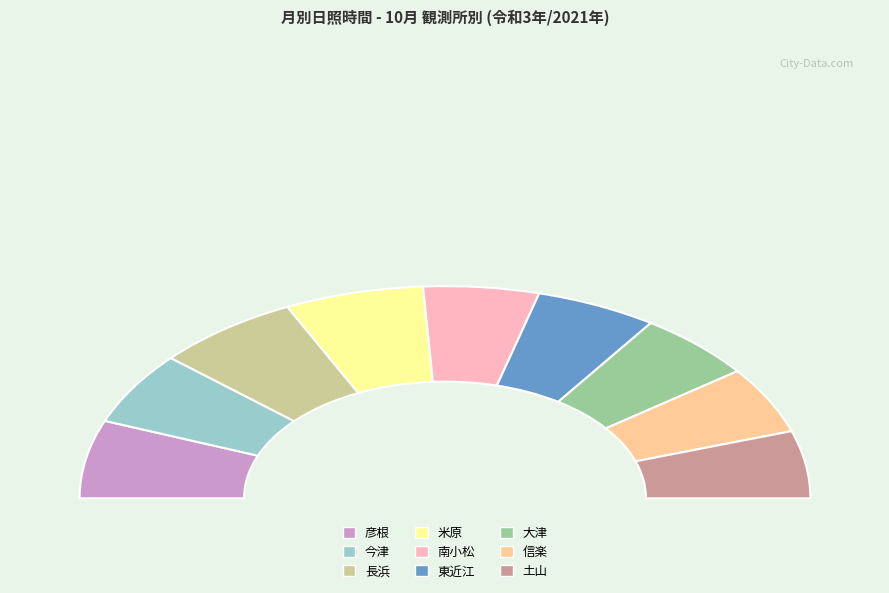

What is the ratio of the value at 彦根 to the value at 今津?

1.1